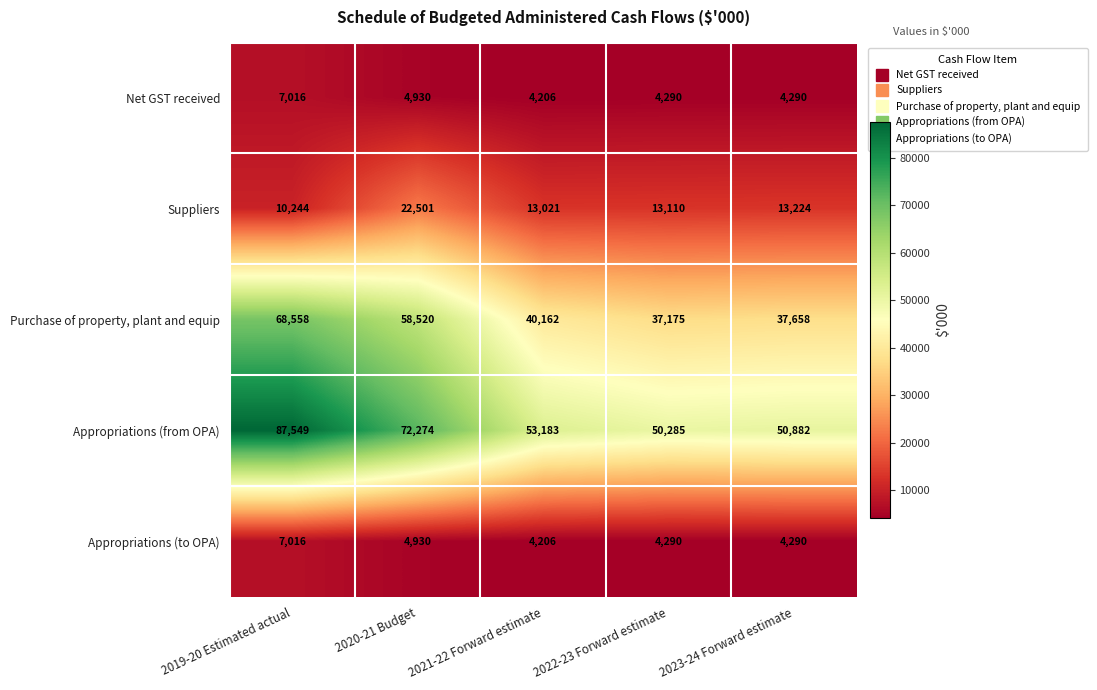

What is the greatest value displayed?

87549